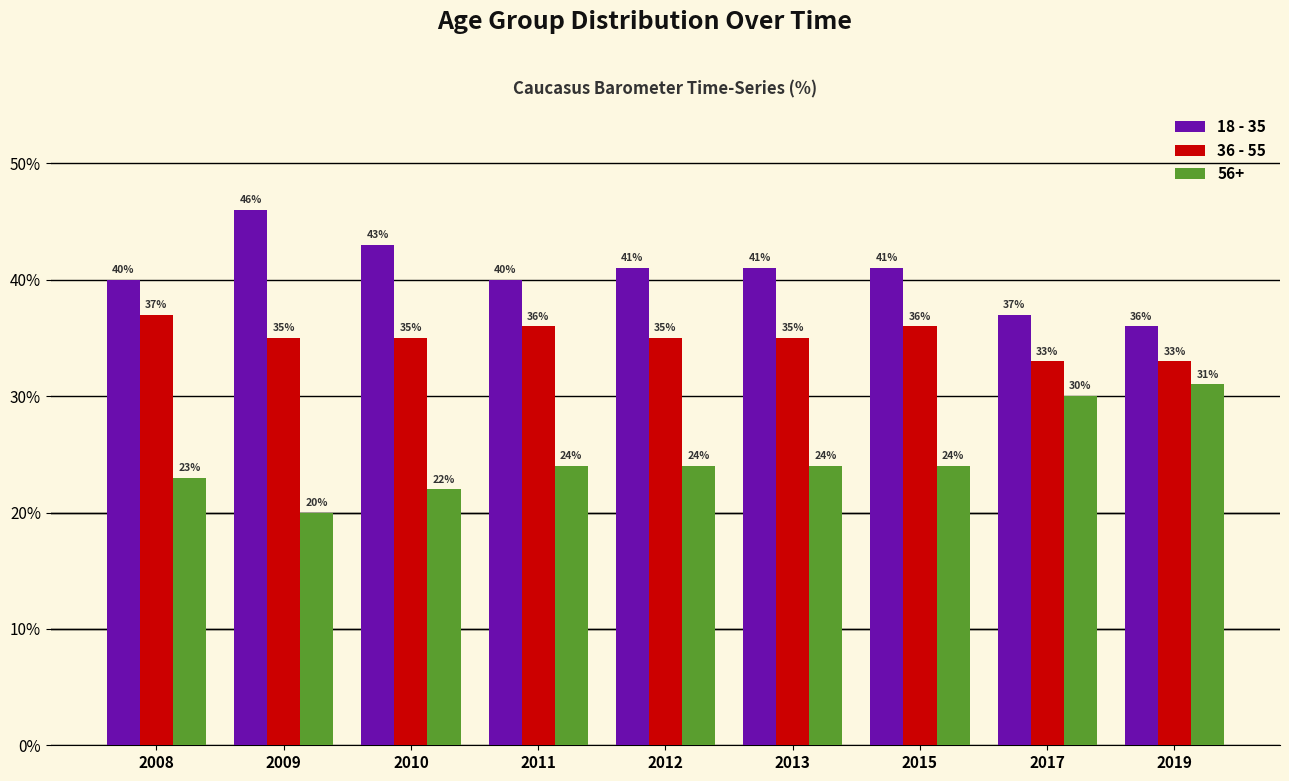

Rank the series by their average value, from lowest to highest.

56+, 36 - 55, 18 - 35